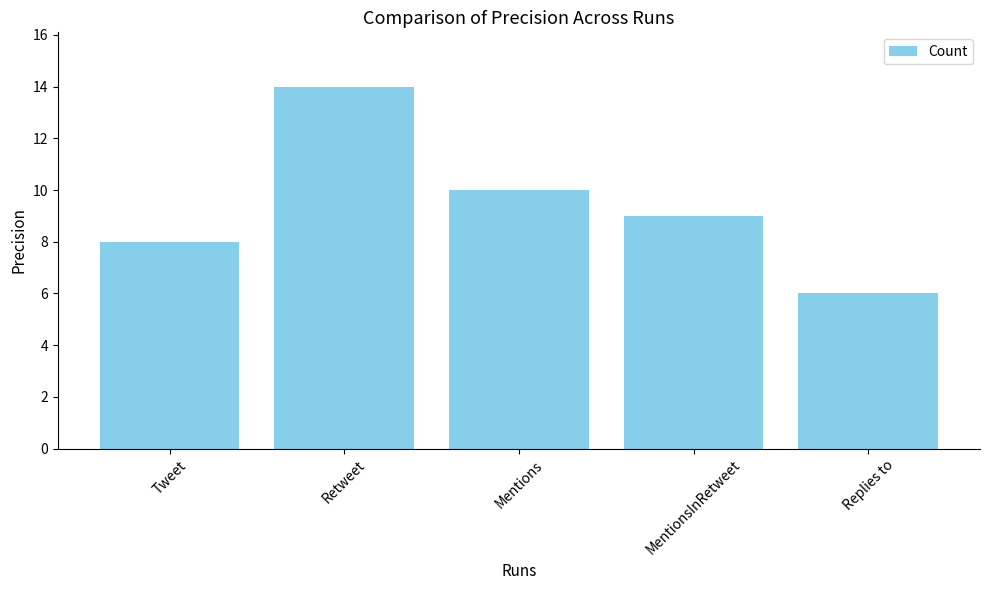

What is the difference between the maximum and second lowest values?

6